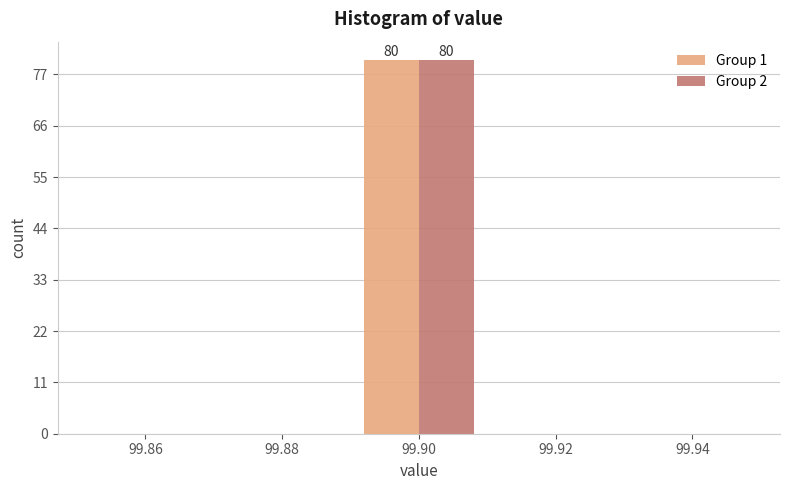

In the Group 2 series, which range on the x-axis has the tallest bar?

99.89 to 99.91